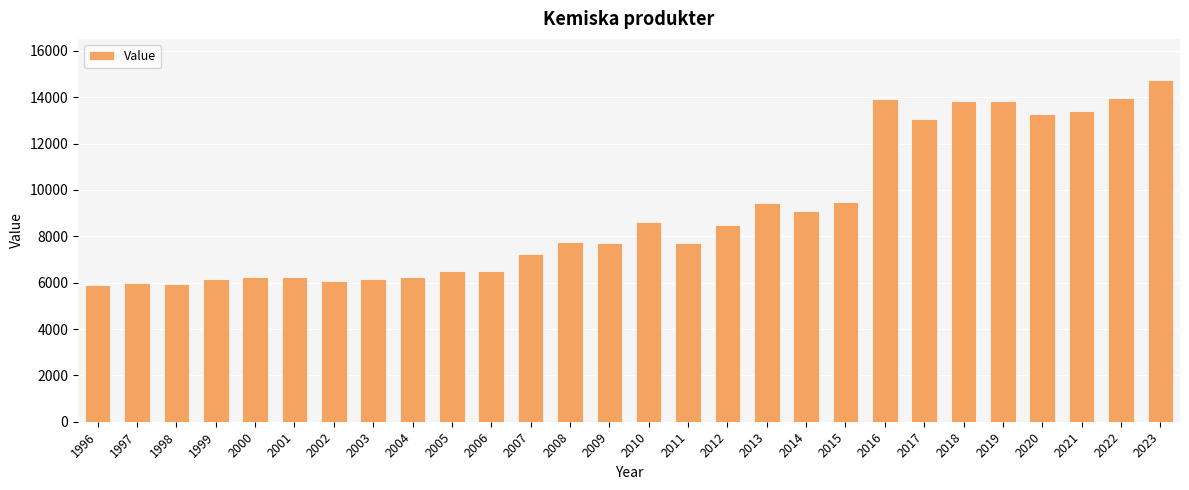

At which label is the value closest to 10315?

2015